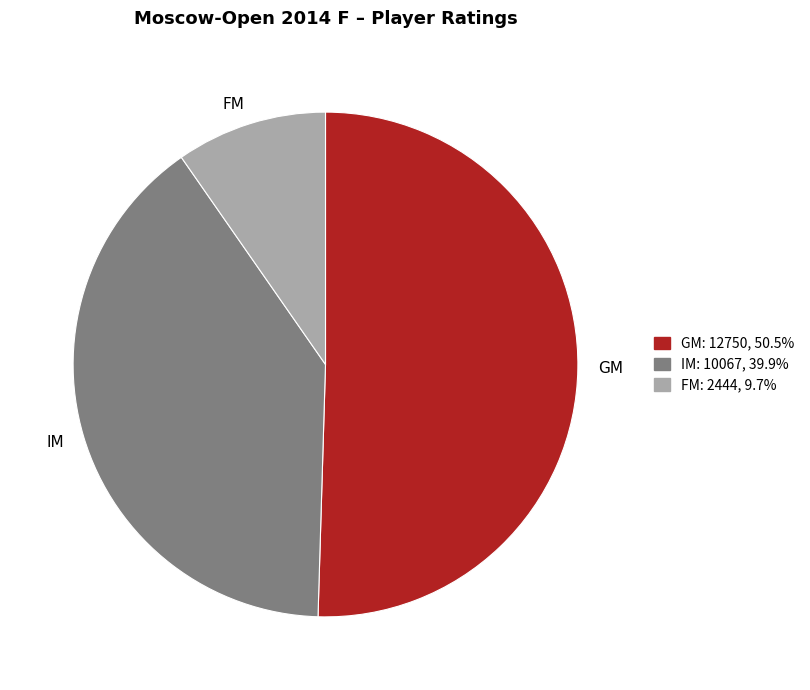

Is there a majority slice in this chart?

Yes